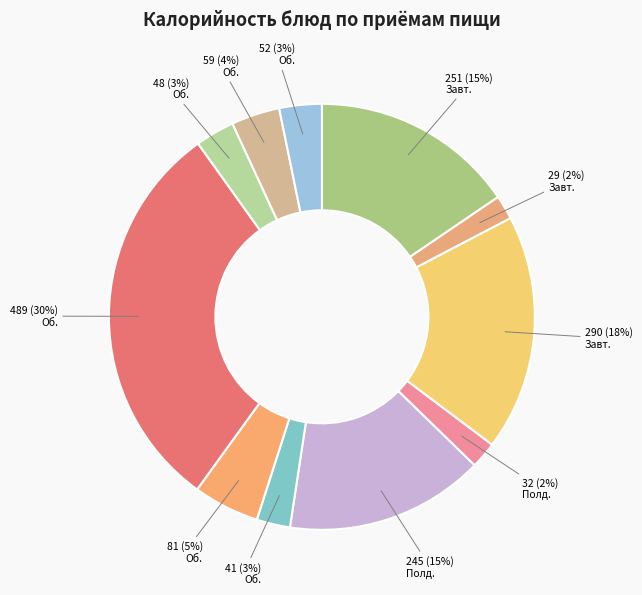

How many slices are in this pie chart?

11